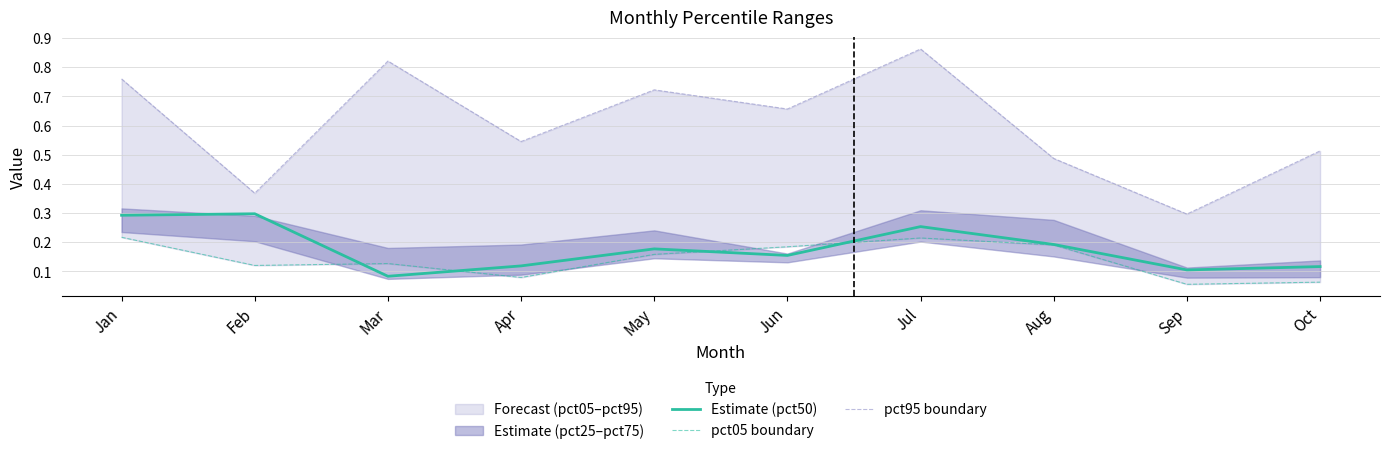

At which category does Estimate (pct50) reach its first local valley?

Mar